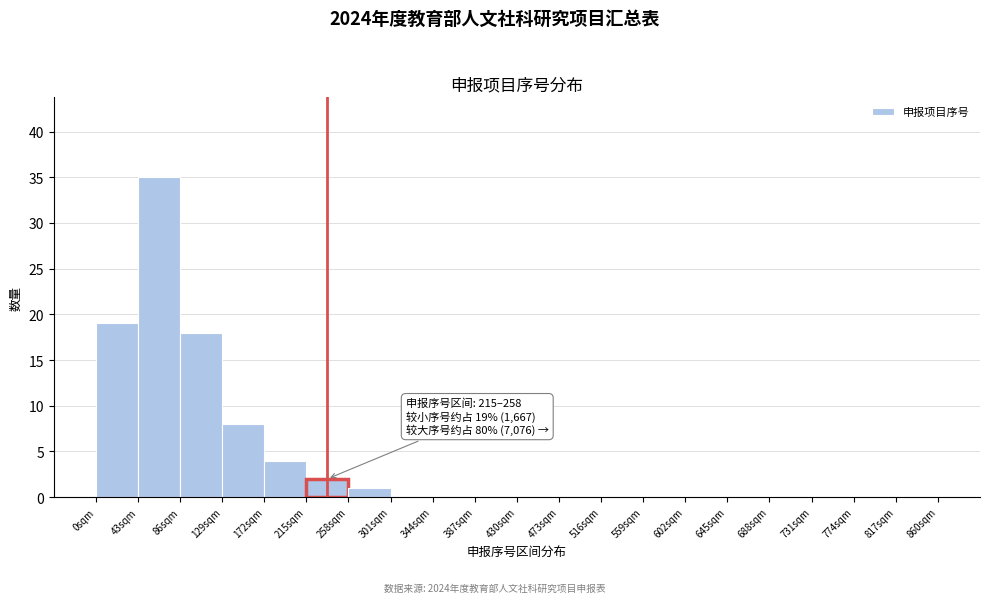

Which range on the x-axis has the tallest bar?

43 to 86